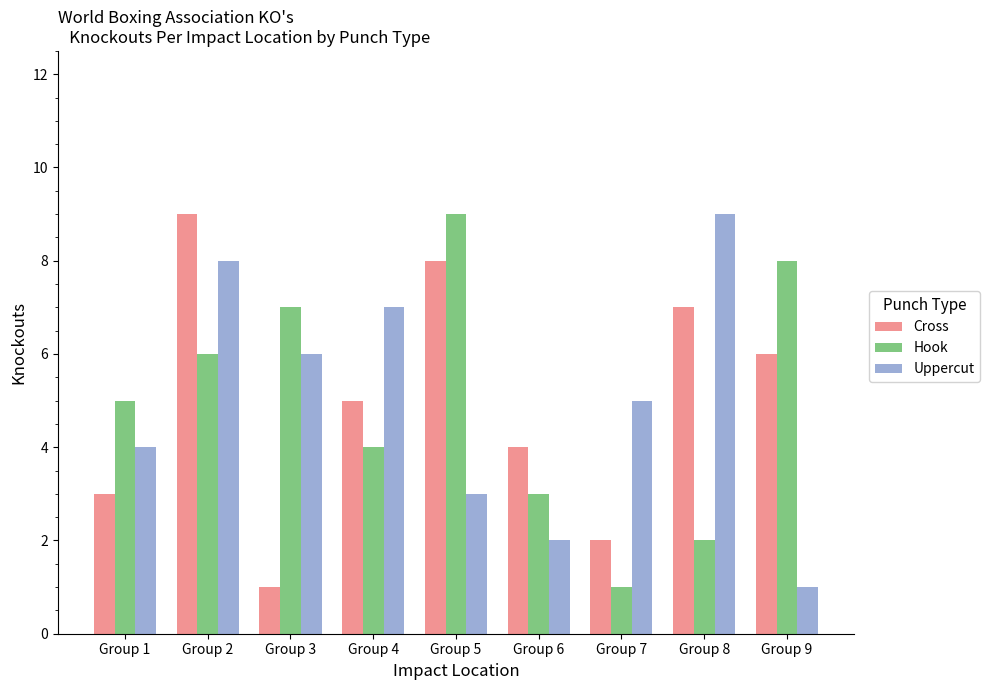

The value of Uppercut at Group 2 is 3. True or false?

False